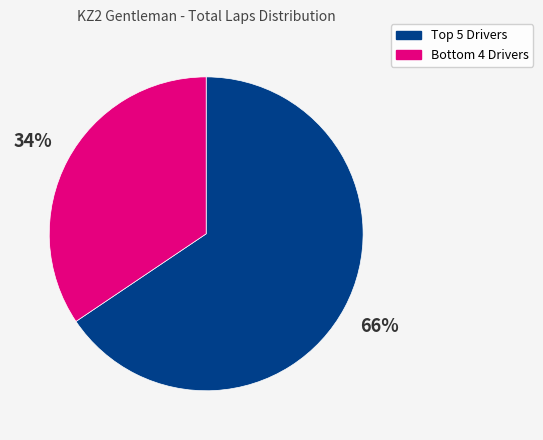

Is there any slice that represents more than half of the pie?

Yes